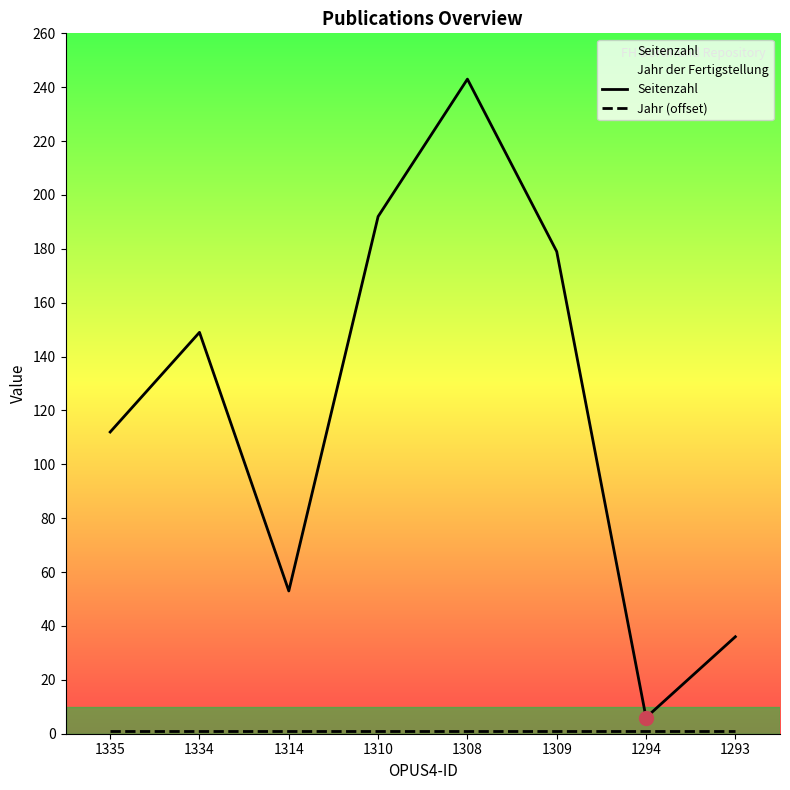

What is the label of the 5th point from the right?

1310